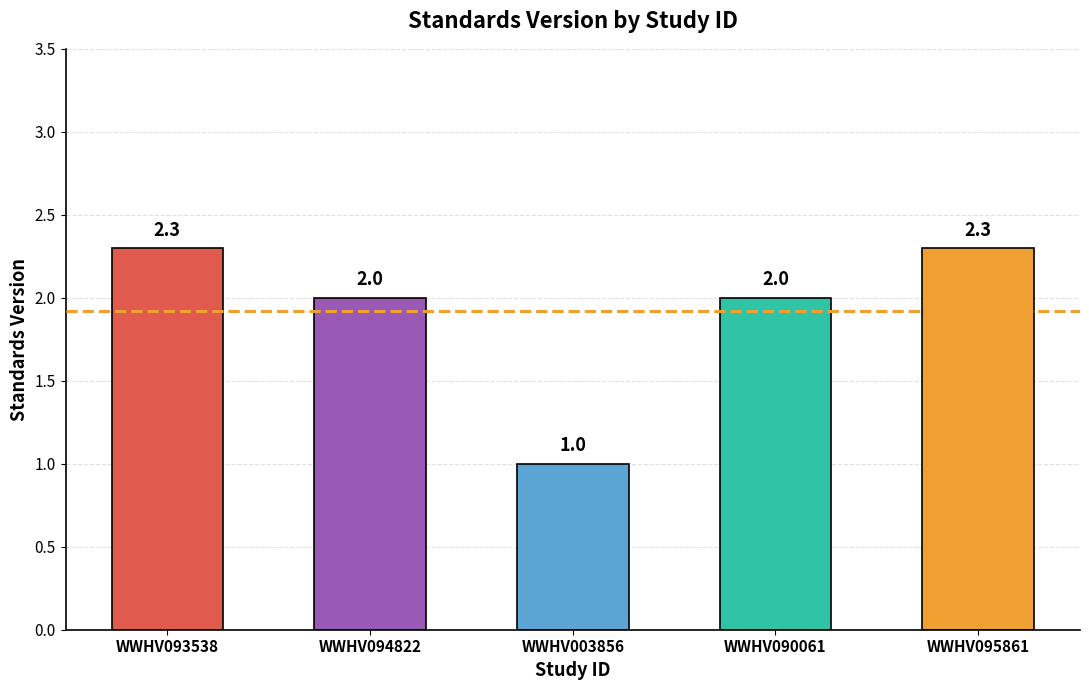

Reading left to right, transcribe all the data shown in this chart.

WWHV093538=2.3	WWHV094822=2.0	WWHV003856=1.0	WWHV090061=2.0	WWHV095861=2.3